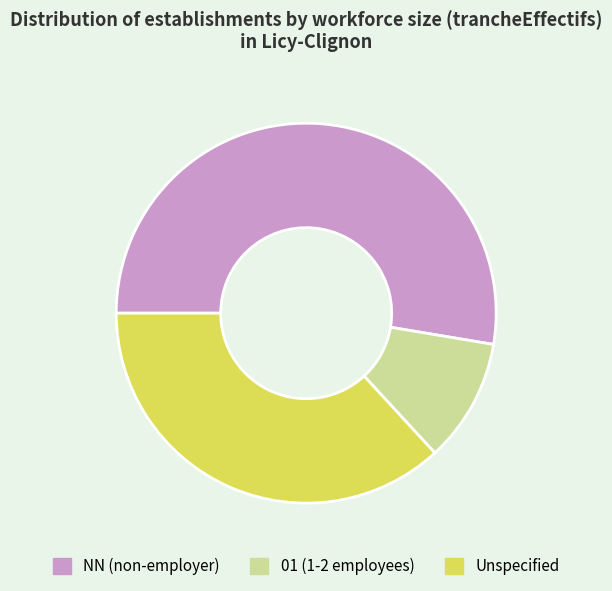

Between Unspecified and 01 (1-2 employees), which is larger?

Unspecified